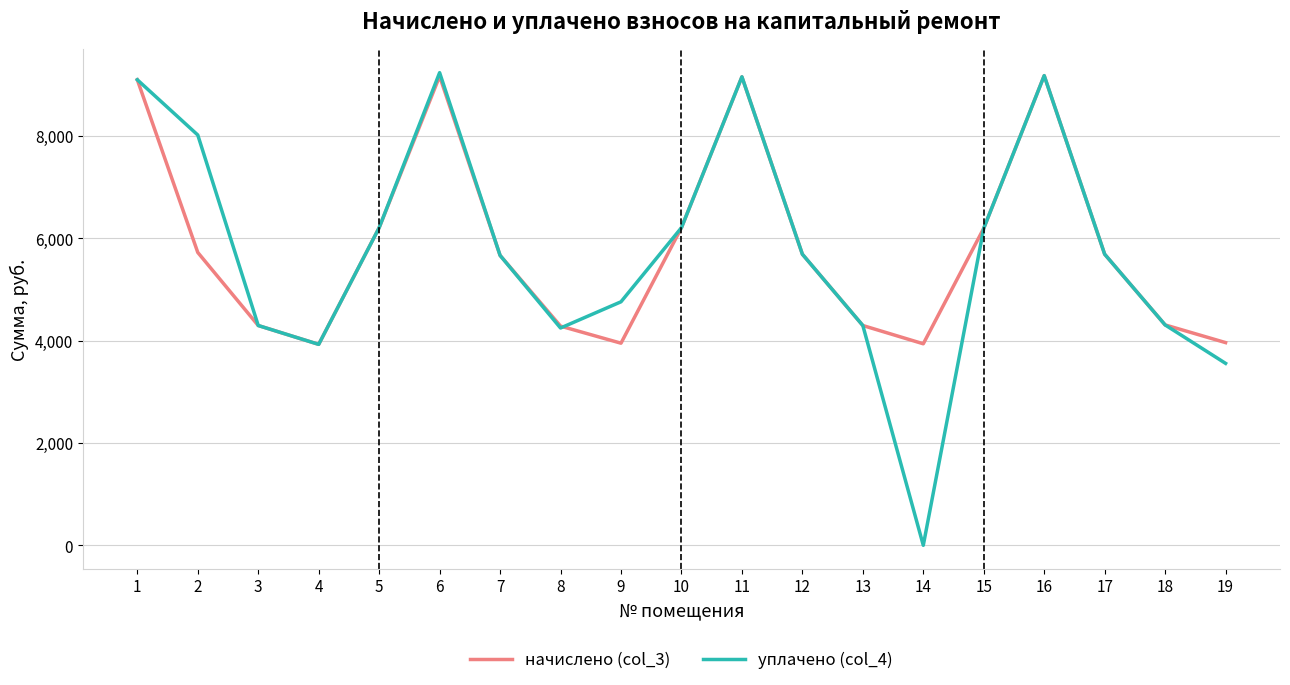

Which series has the widest spread of values?

уплачено (col_4)